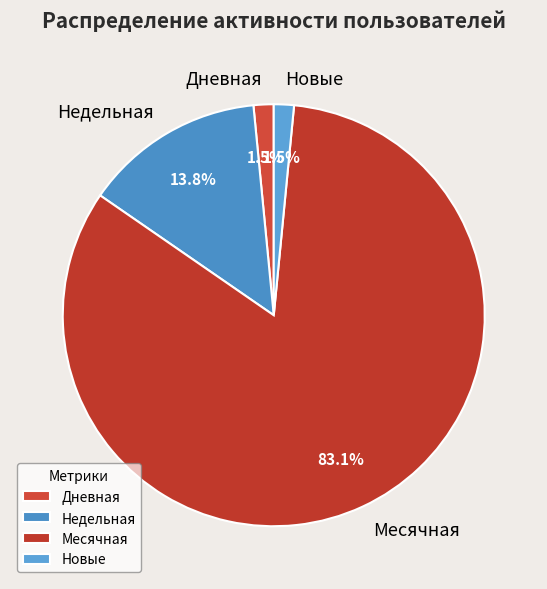

What is the largest slice in the pie chart?

Месячная